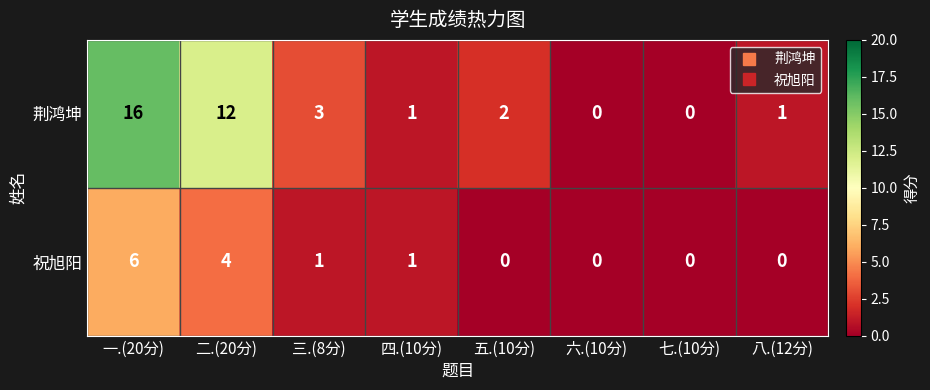

Which series has the largest total across all categories?

荆鸿坤